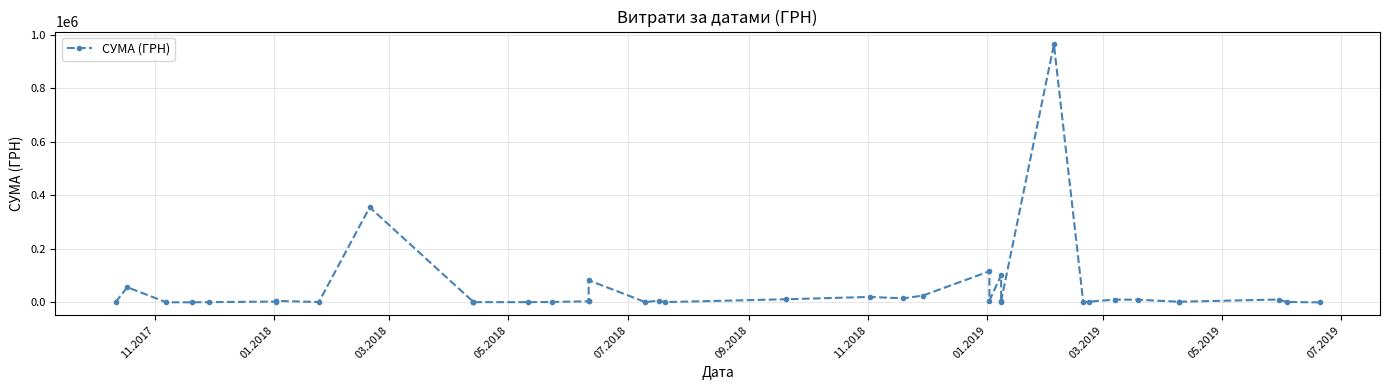

How many values are below 3860?

20